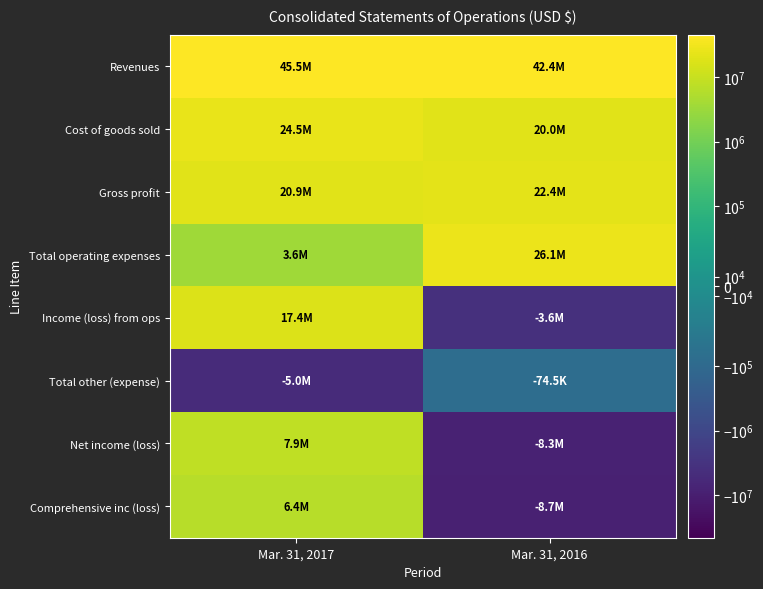

How many categories are shown in the chart?

2